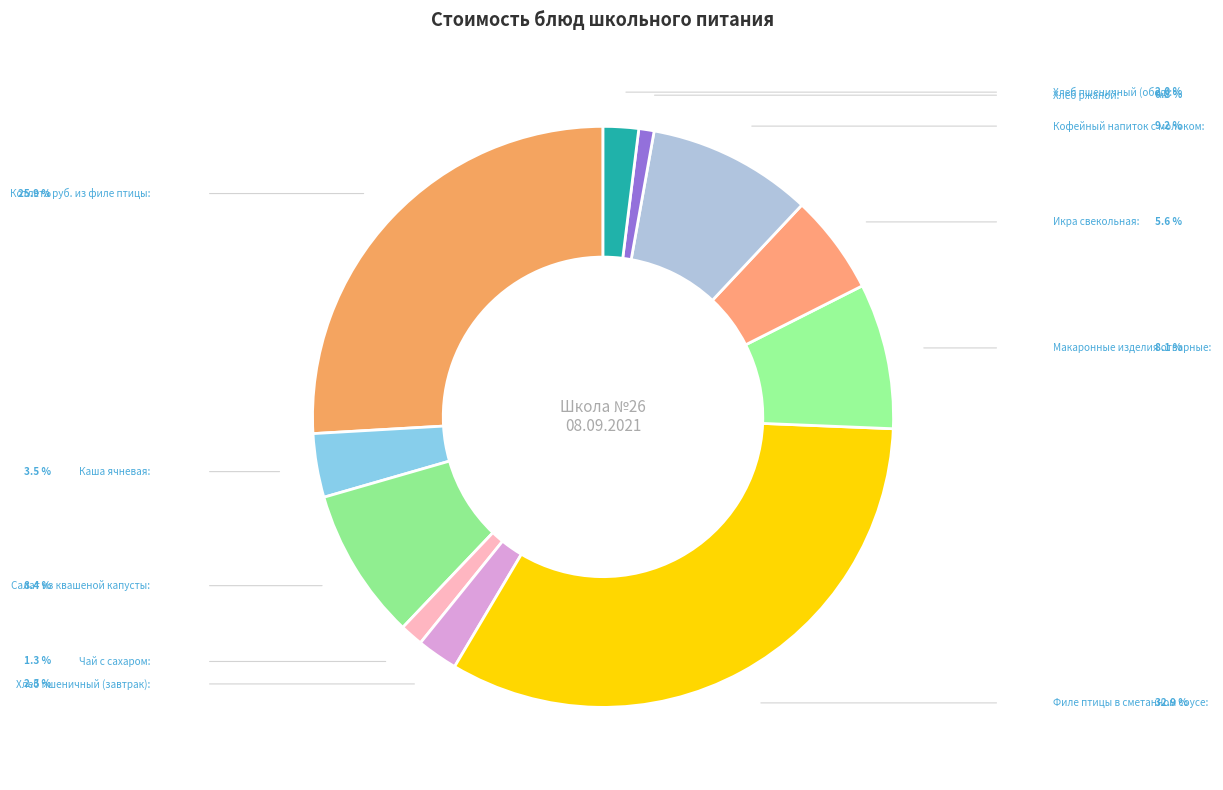

Which category has the biggest portion of the pie?

Филе птицы в сметанном соусе